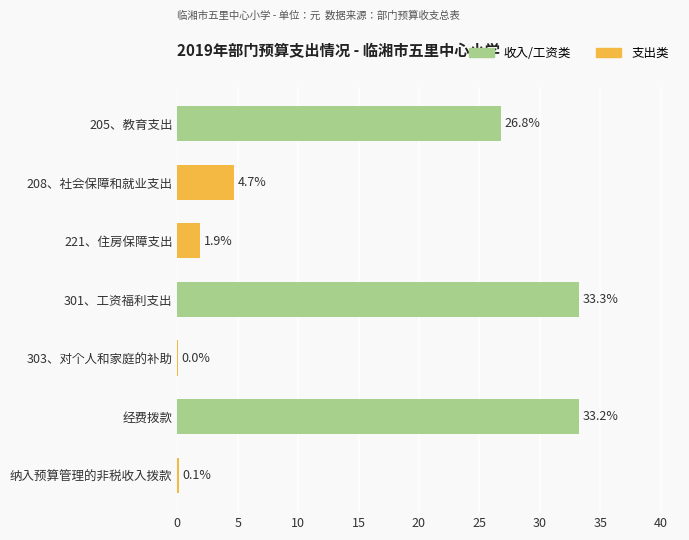

At which label is the value closest to 16?

205、教育支出